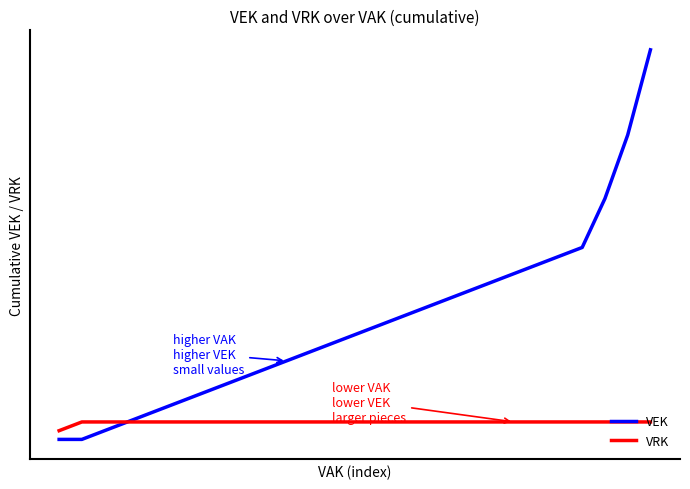

Is this an area chart (filled region under the line)?

No